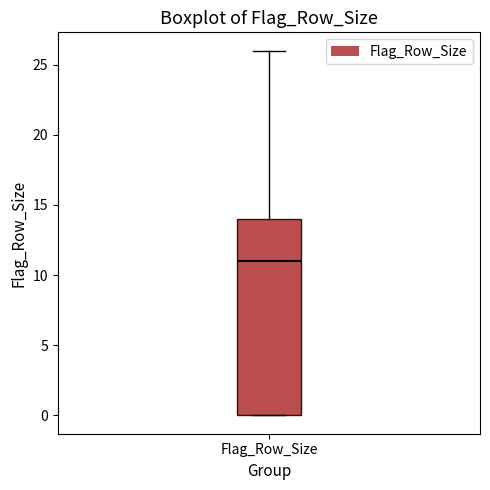

Transcribe this box plot: give where the median line is, the range the box spans, and where the two whiskers end, as read against the y-axis. The values are not printed on the chart, so give them approximately, as read against the axis.

median 11, box 0 to 14, whiskers 0 to 26